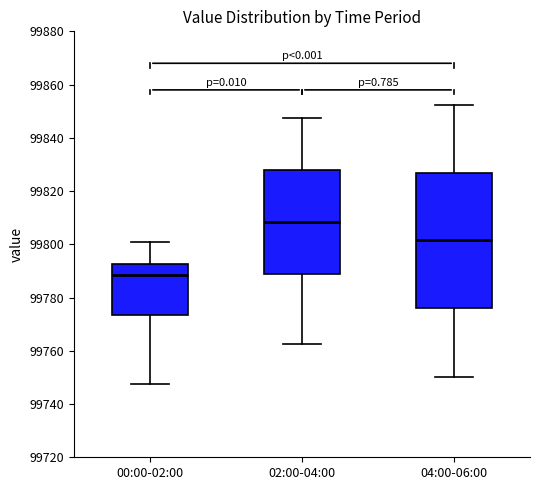

Which box is the tallest, from its lower edge to its upper edge?

04:00-06:00